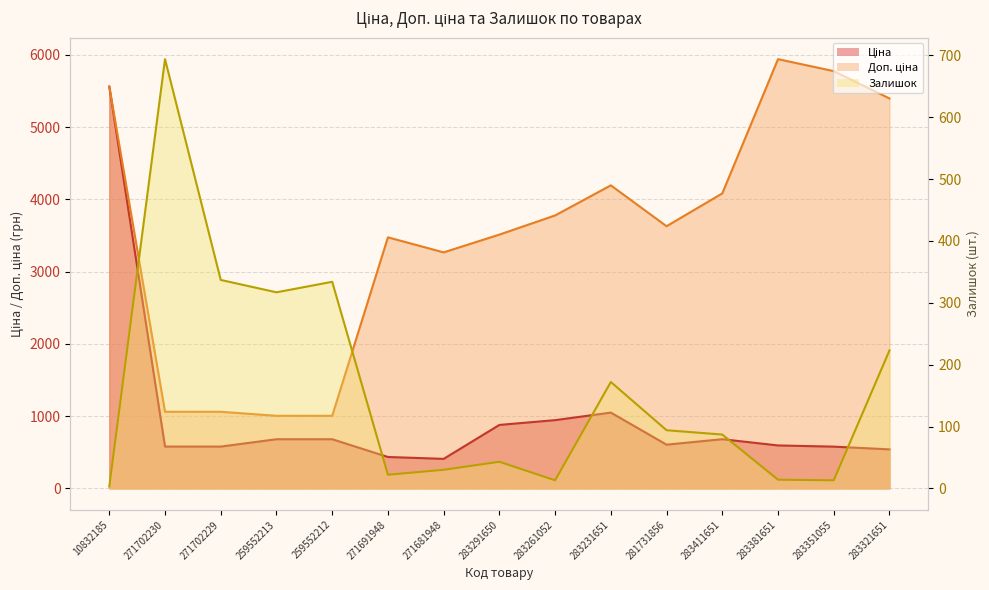

What is the difference between the highest and lowest values at 259552213?

687.1